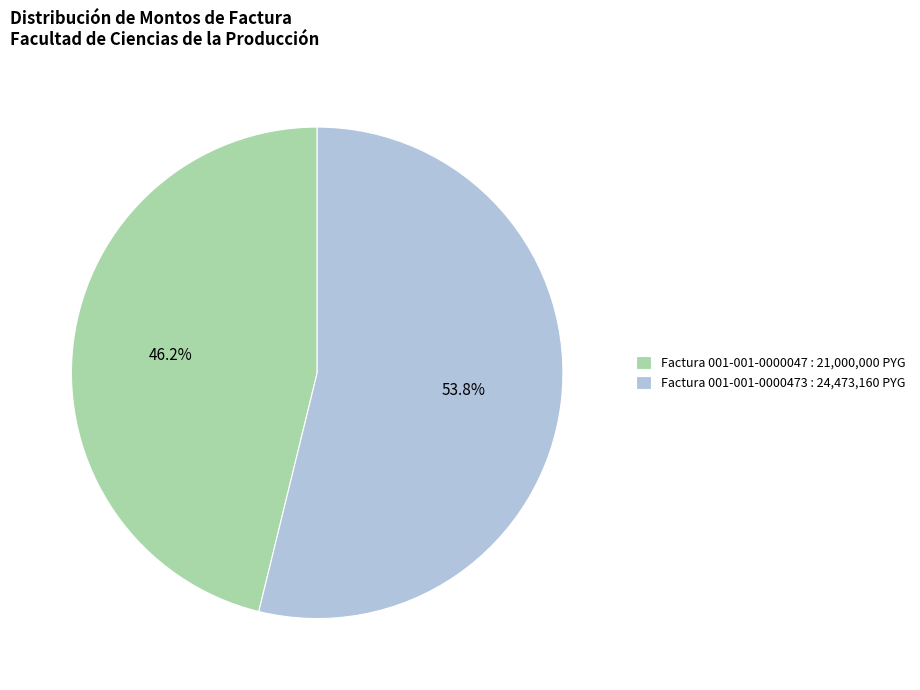

Rank the categories by value from lowest to highest.

Factura 001-001-0000047, Factura 001-001-0000473